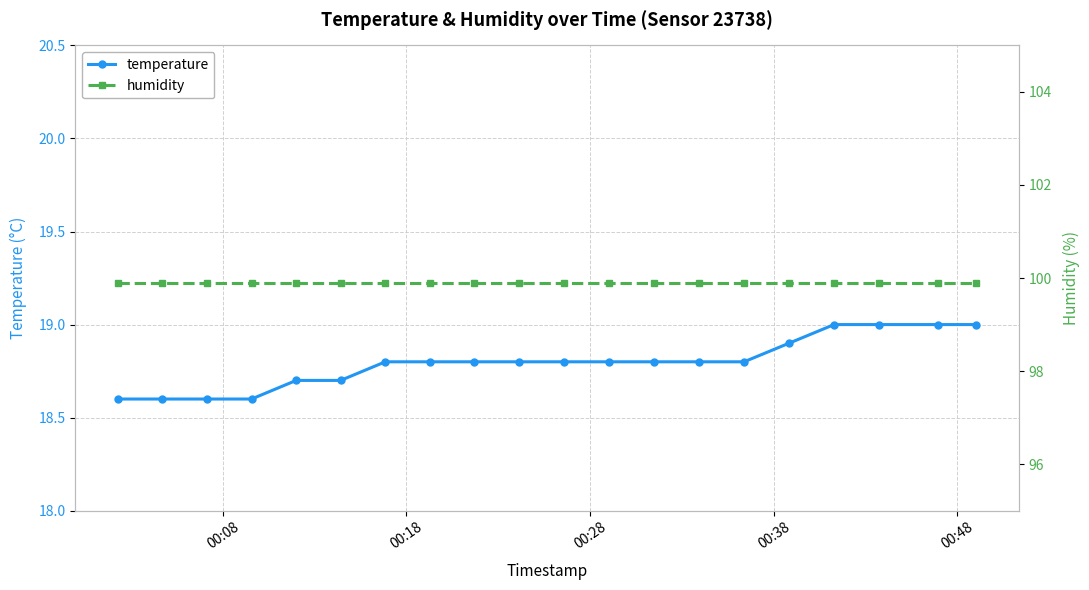

What is the lowest value of the temperature series?

18.6